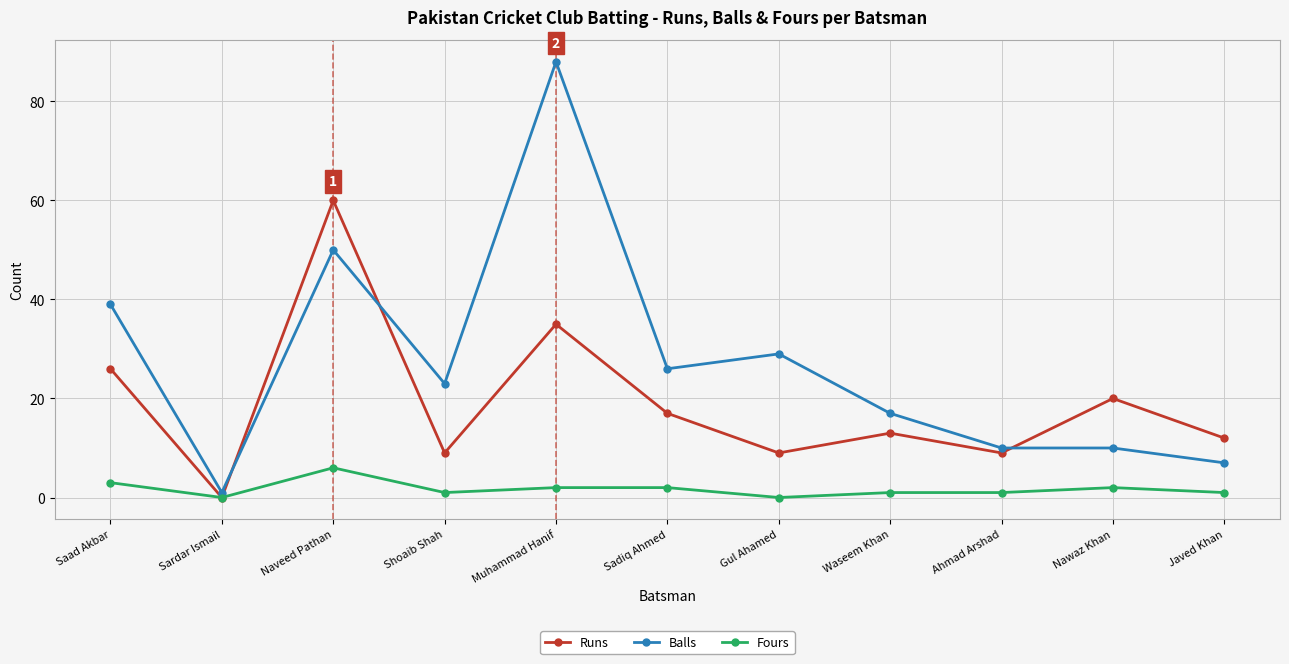

Where is the first local minimum for Fours?

Sardar Ismail